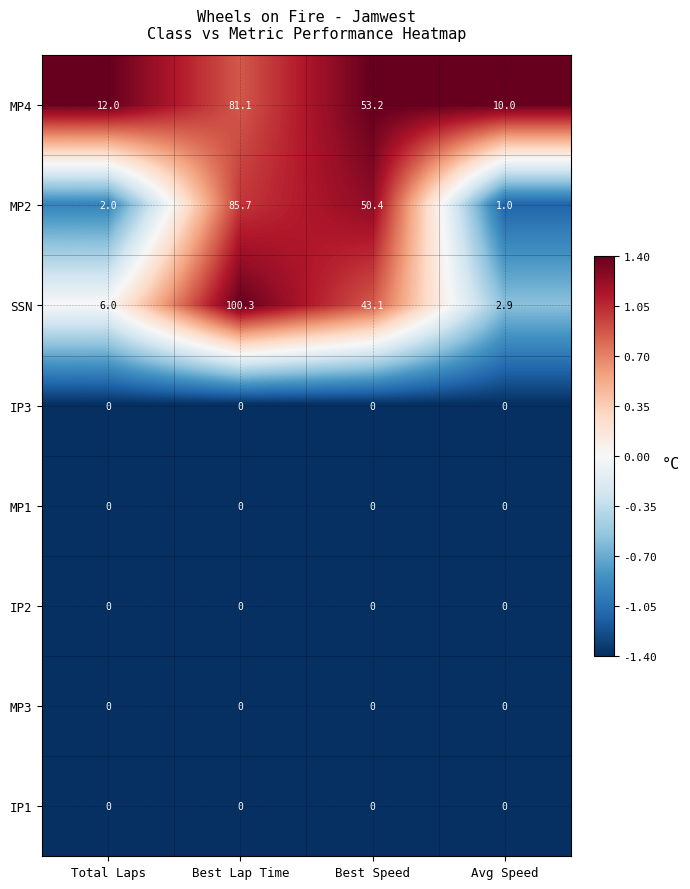

Which series has the largest total across all categories?

MP4